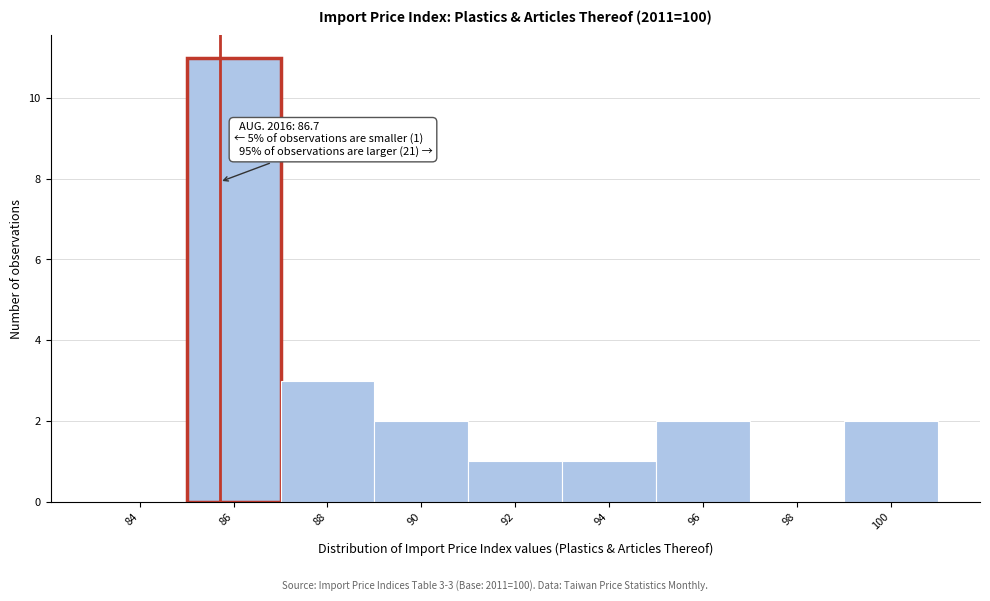

Reading right to left, list all the values displayed in this chart.

100=2	98=0	96=2	94=1	92=1	90=2	88=3	86=11	84=0